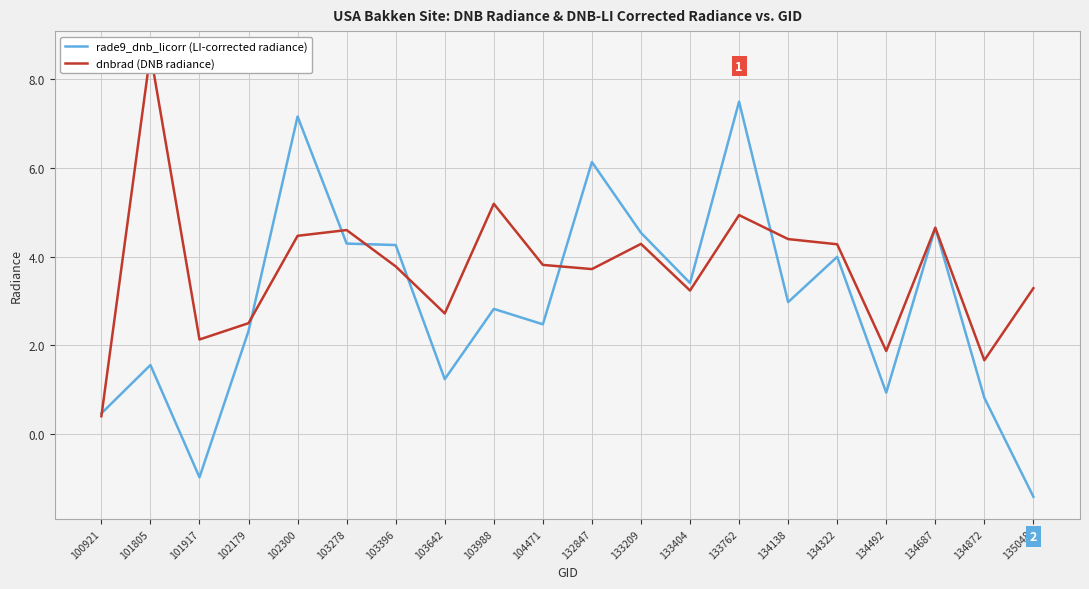

What is the maximum value shown in the chart?

8.6